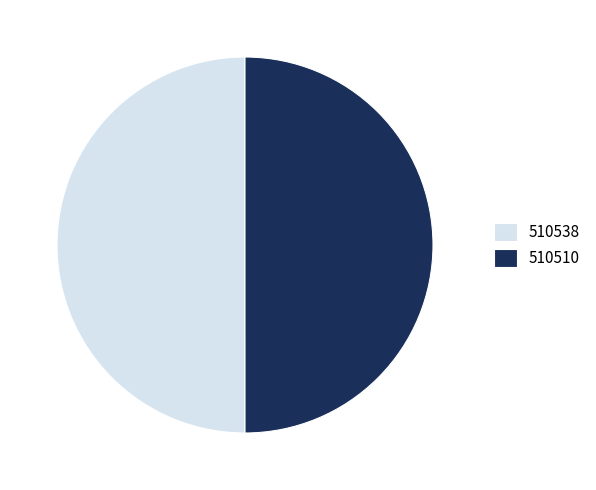

What is the ratio of the value at 510510 to the value at 510538?

1.0